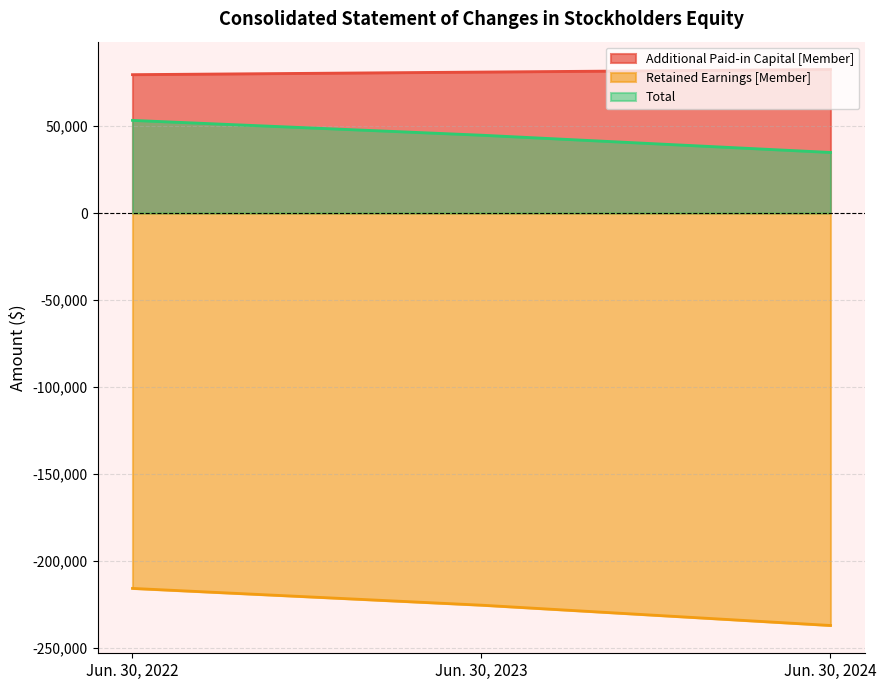

What is the spread (max minus min) of values at Jun. 30, 2023?

306356